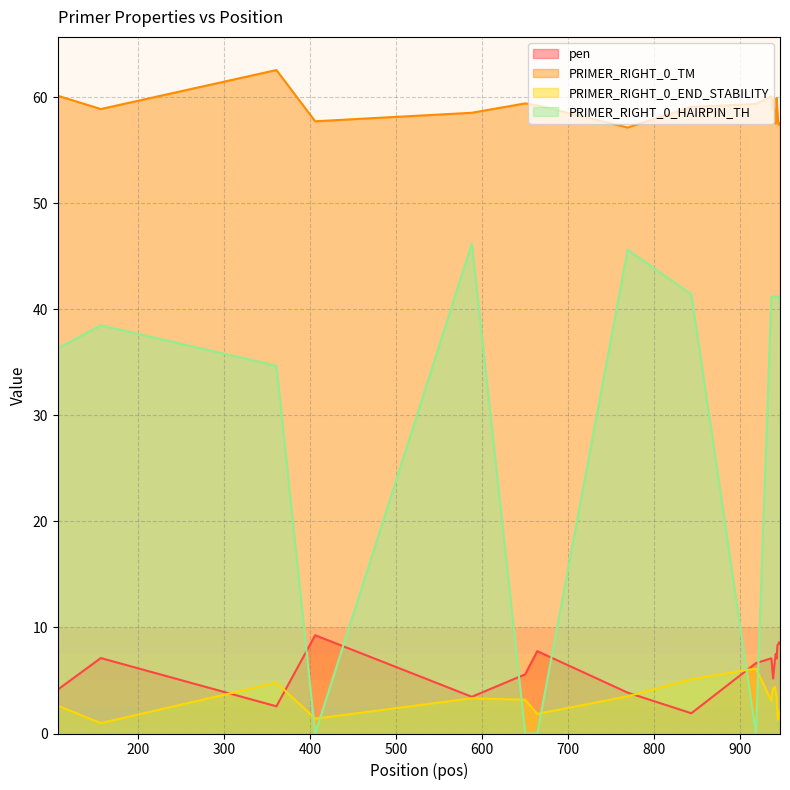

What is the lowest value of the PRIMER_RIGHT_0_TM series?

57.1